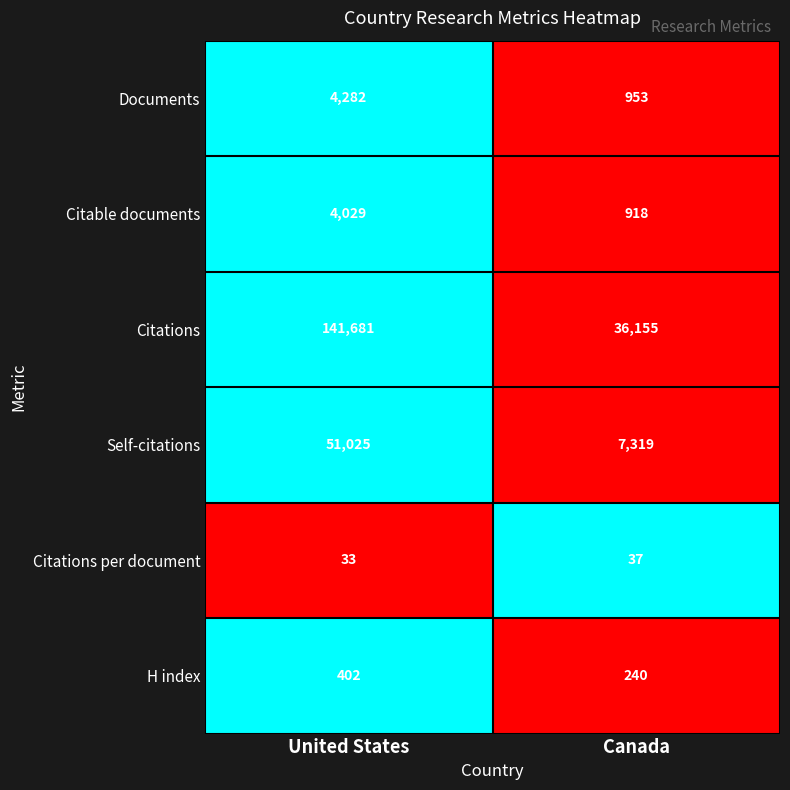

What is the spread (max minus min) of values at Canada?

36118